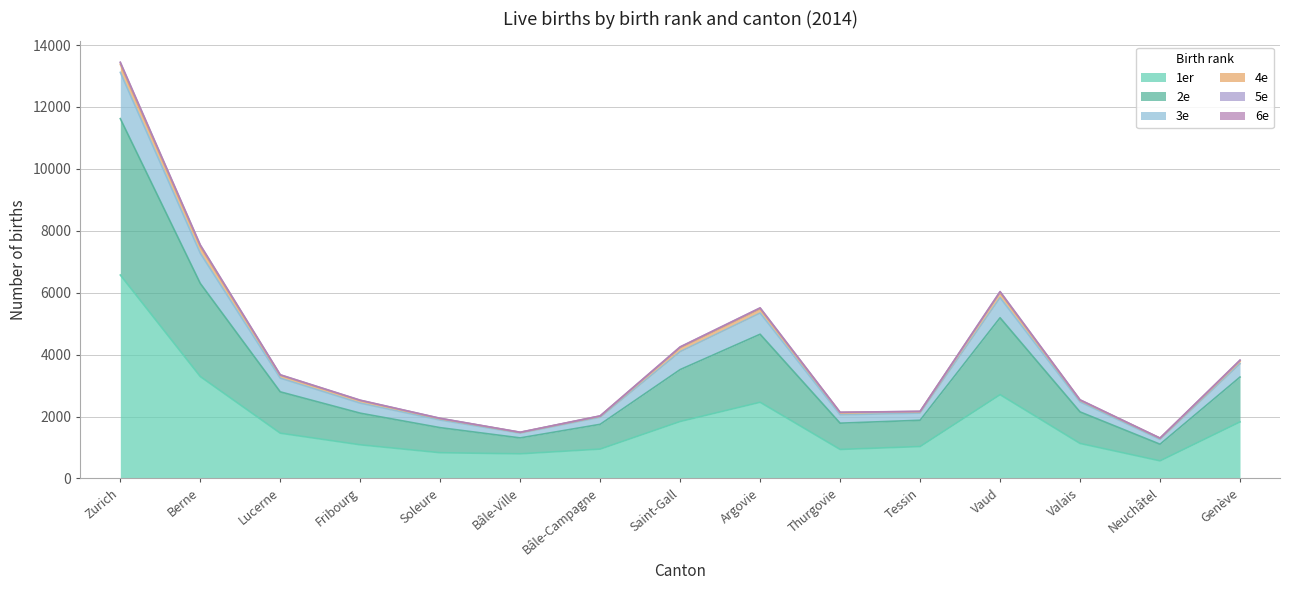

True or false: 2e and 1er intersect in this chart.

False